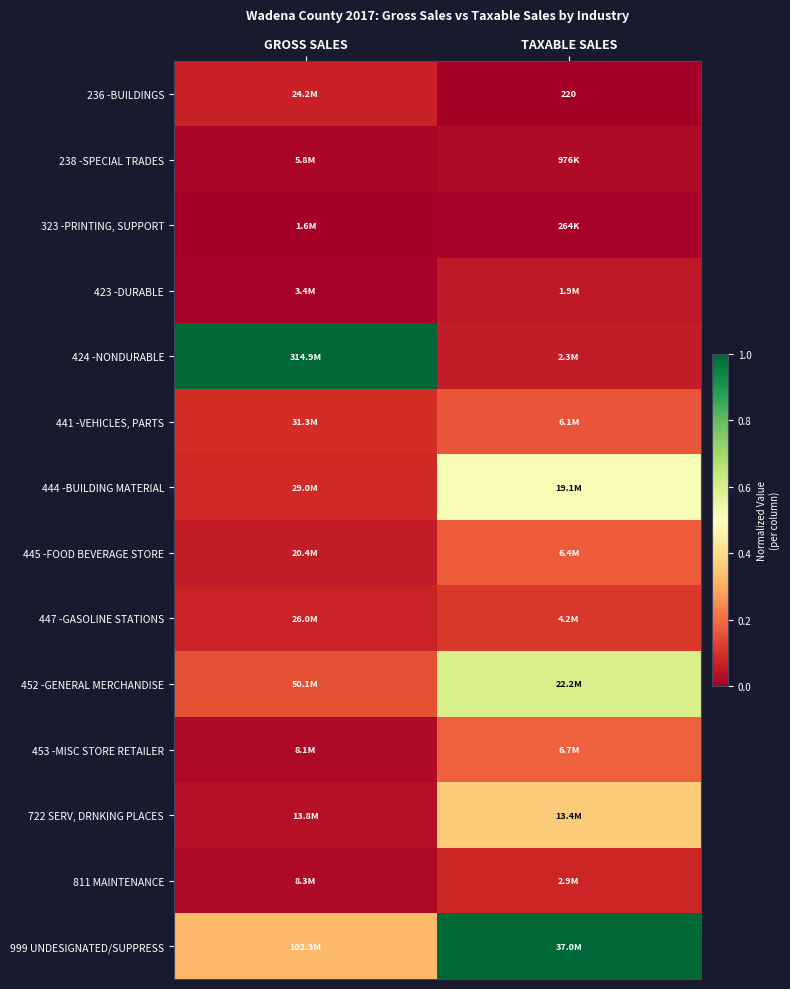

Read the 445 -FOOD BEVERAGE STORE value at GROSS SALES.

0.1